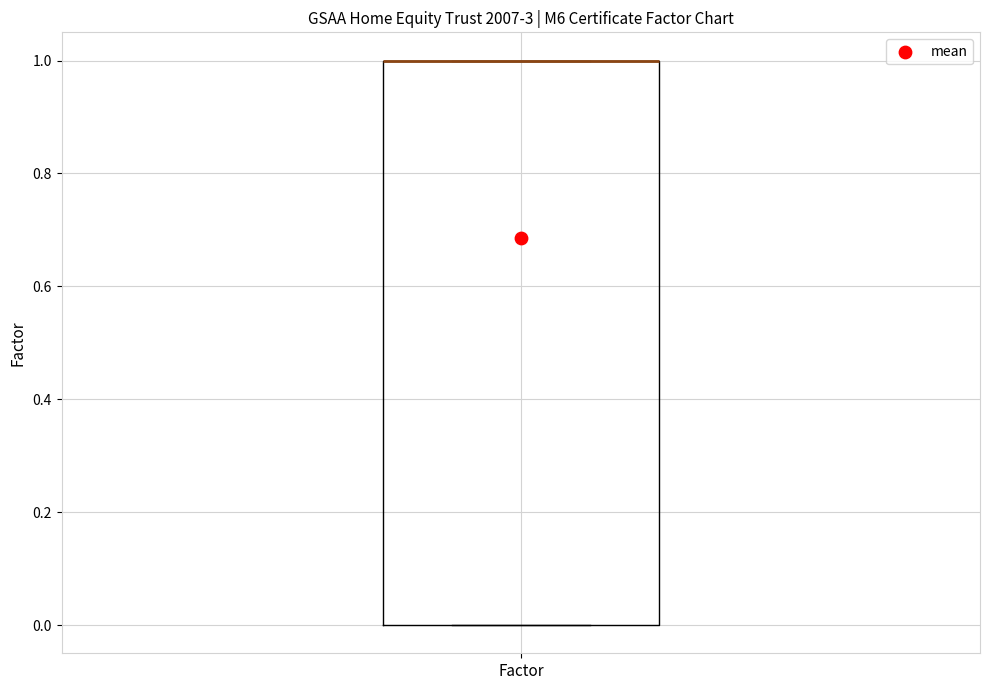

Read this box plot against the y-axis: the position of the median line, the range covered by the box, and the ends of both whiskers. The values are not printed on the chart, so give them approximately, as read against the axis.

median 1 (drawn on the box's upper edge), box 0 to 1, whiskers 0 to 1